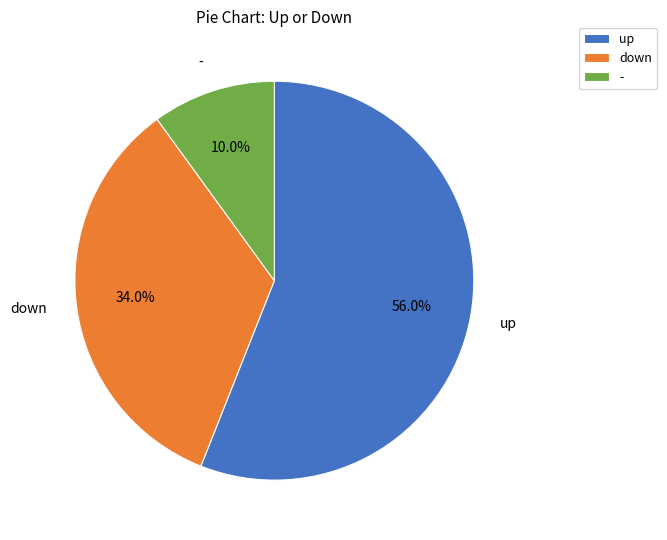

Which category has the smallest portion of the pie?

-